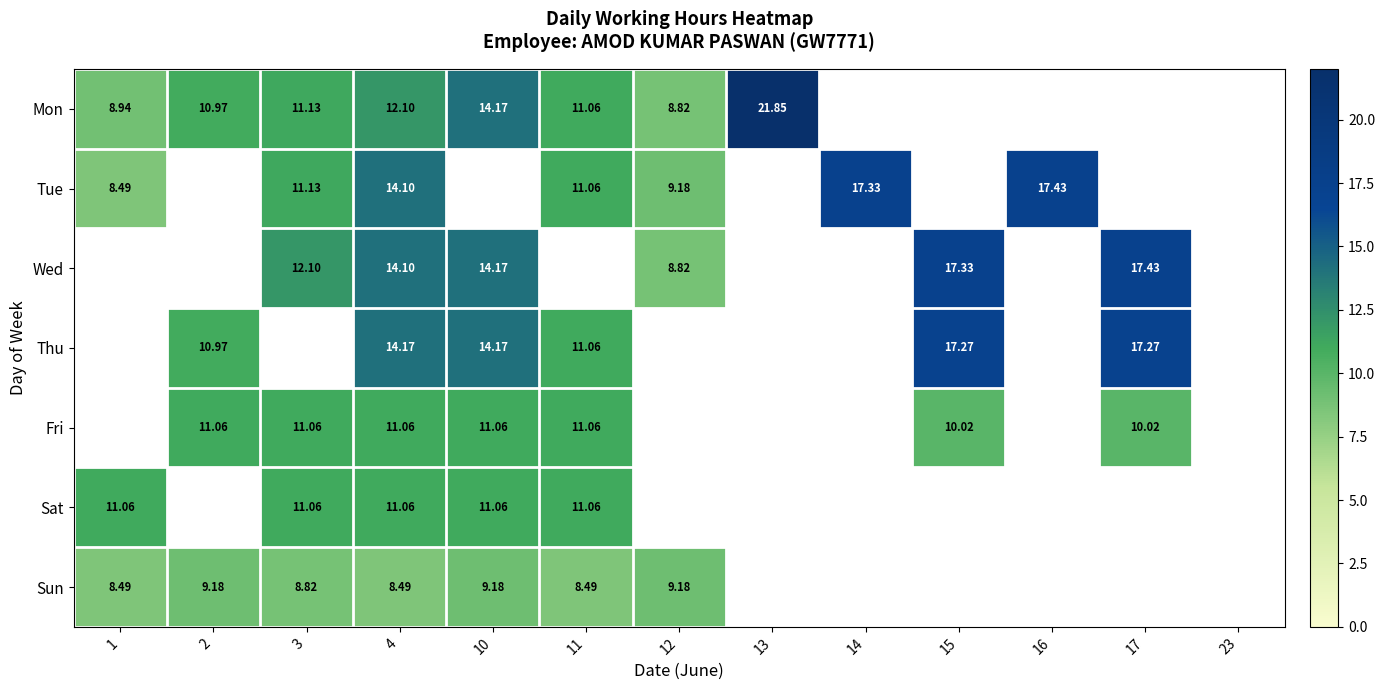

At which category is the sum across all series the highest?

4